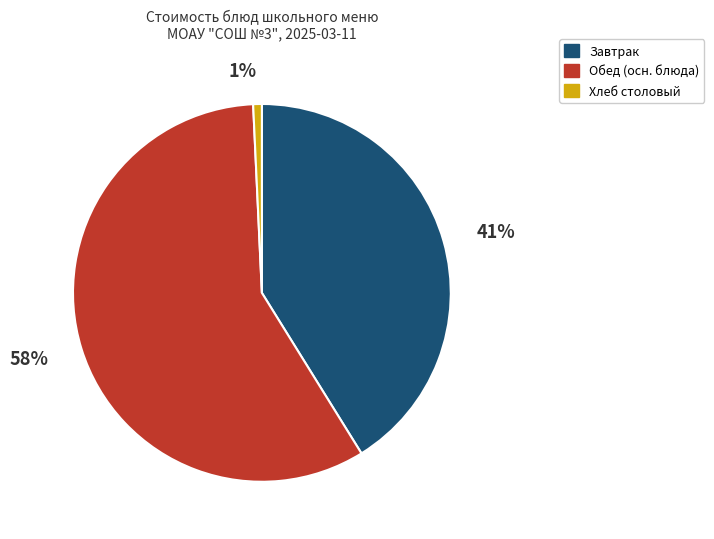

Is there any slice that represents more than half of the pie?

Yes